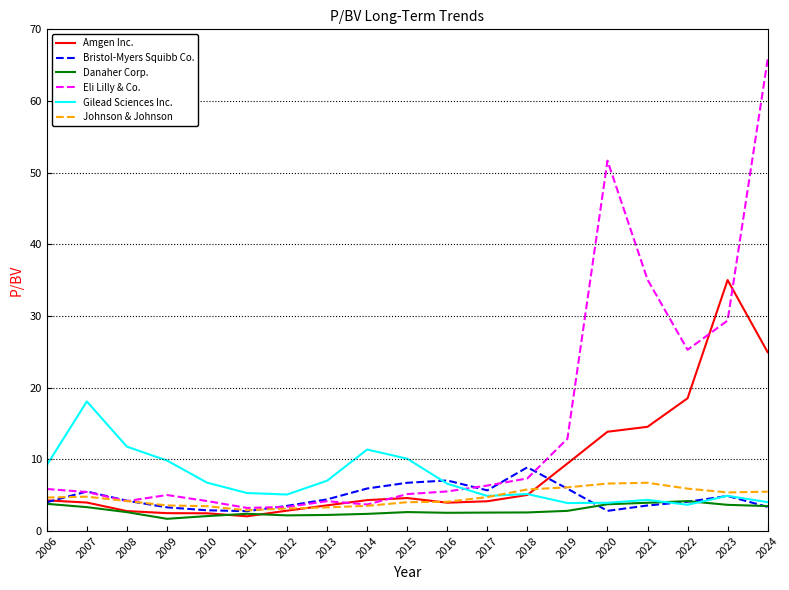

At which category does the chart reach its peak across all series?

2024